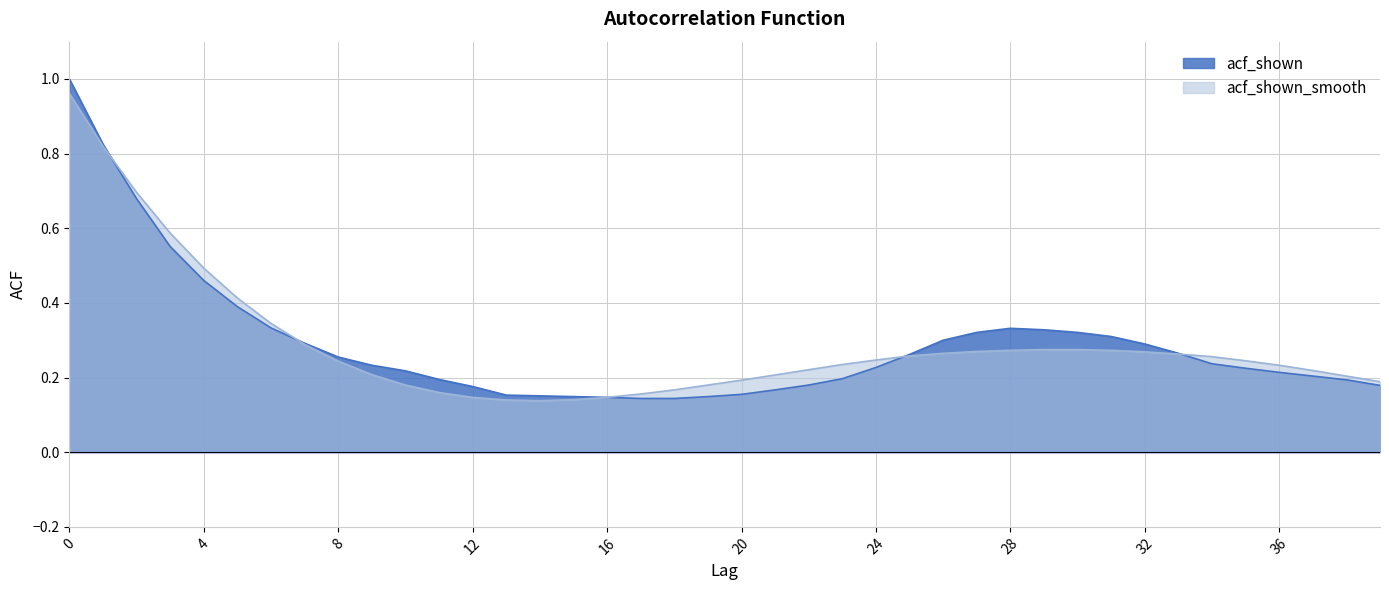

Where is acf_shown_smooth nearest to the value 0?

14